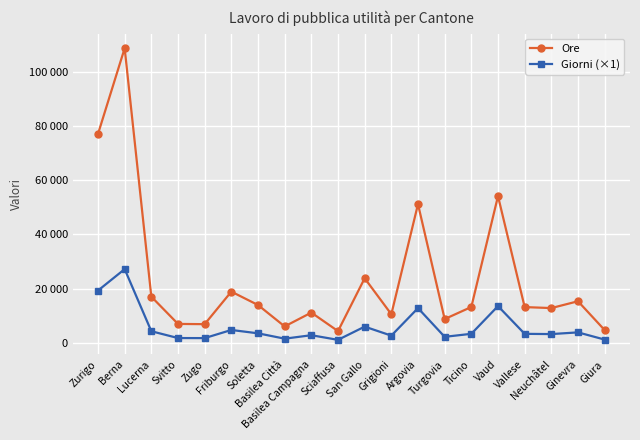

At which label does Ore reach its peak?

Berna